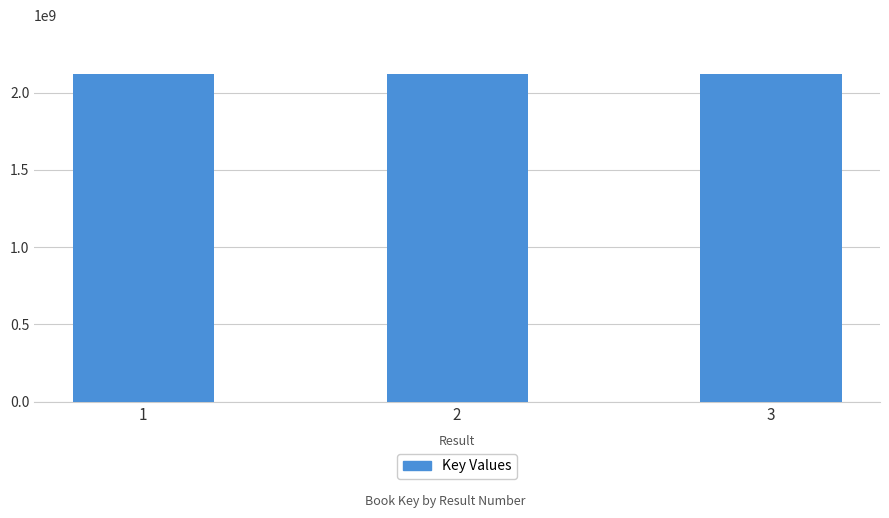

What is the greatest value displayed?

2117867306